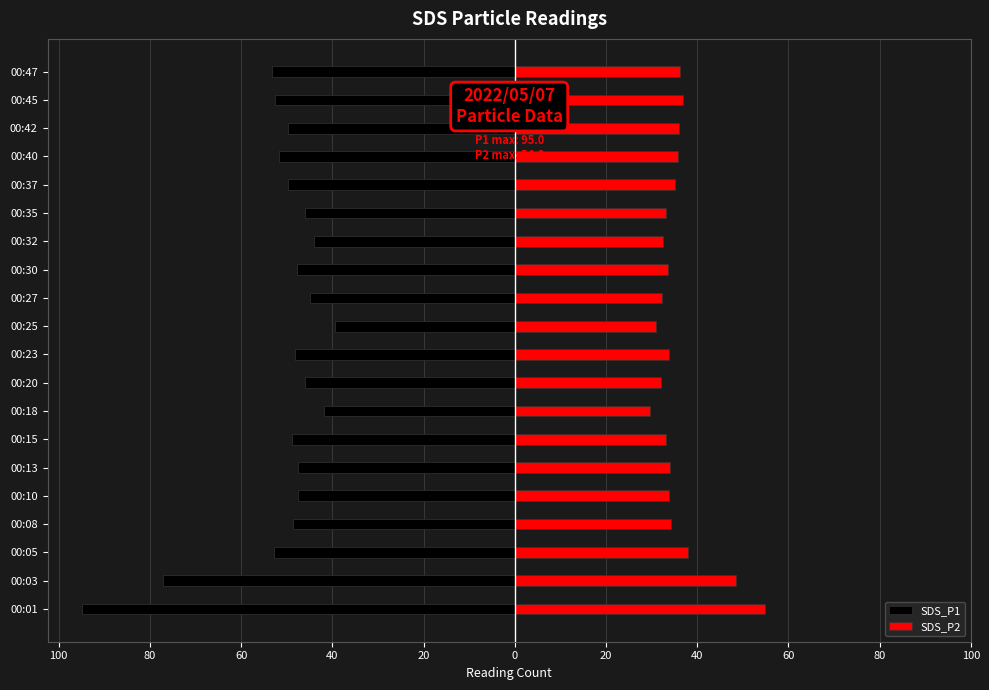

Reading left to right, list all the values displayed in this chart.

SDS_P1: -95.0	-77.1	-52.9	-48.7	-47.5	-47.6	-49.0	-41.7	-46.1	-48.3	-39.4	-44.8	-47.8	-44.0	-46.1	-49.8	-51.7	-49.8	-52.7	-53.2
SDS_P2: 54.8	48.5	38.0	34.3	33.9	34.1	33.2	29.6	32.1	33.9	31.0	32.3	33.6	32.5	33.1	35.0	35.7	36.0	36.8	36.2